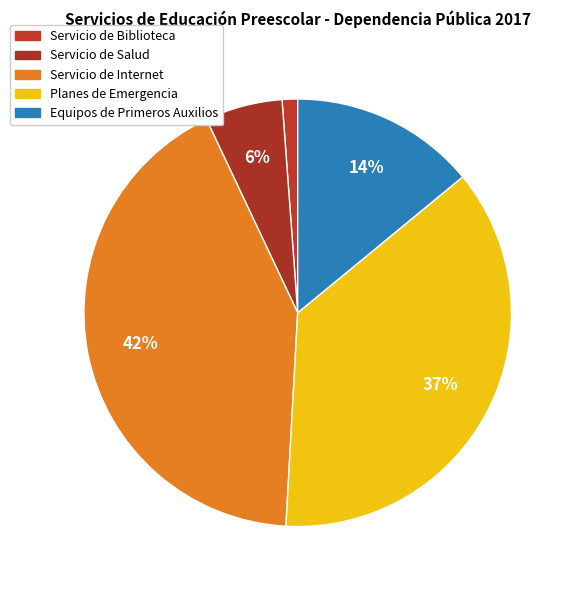

Is there a majority slice in this chart?

No